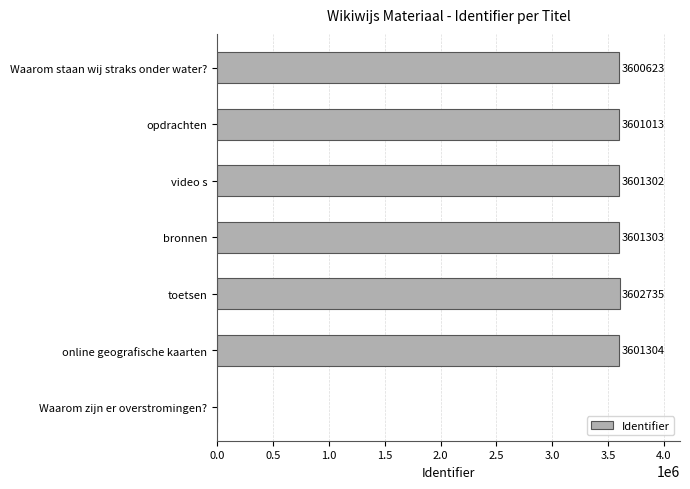

At which category does the chart reach its peak across all series?

toetsen